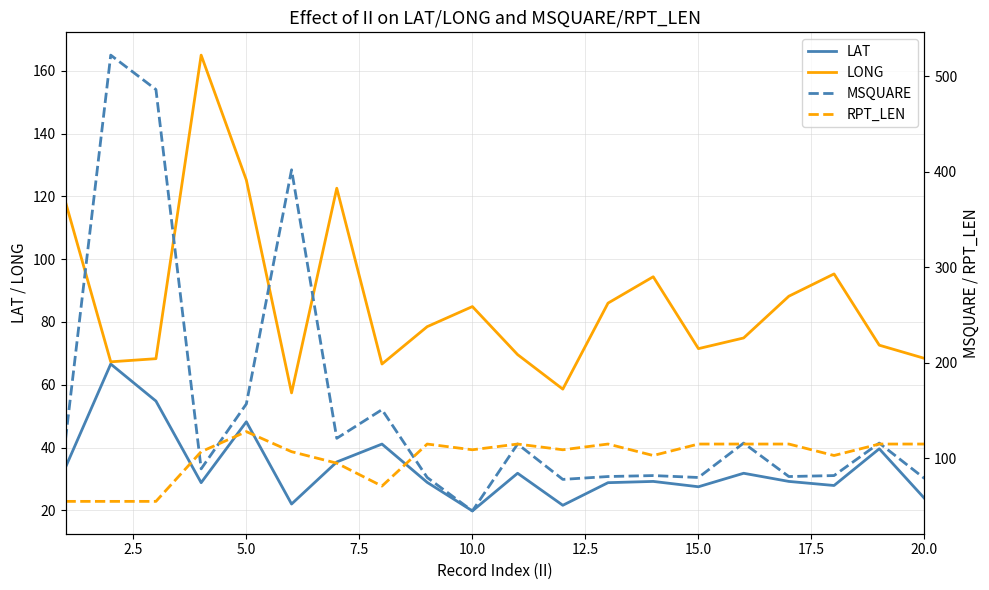

What are all the series names shown in the legend?

LAT, LONG, MSQUARE, RPT_LEN